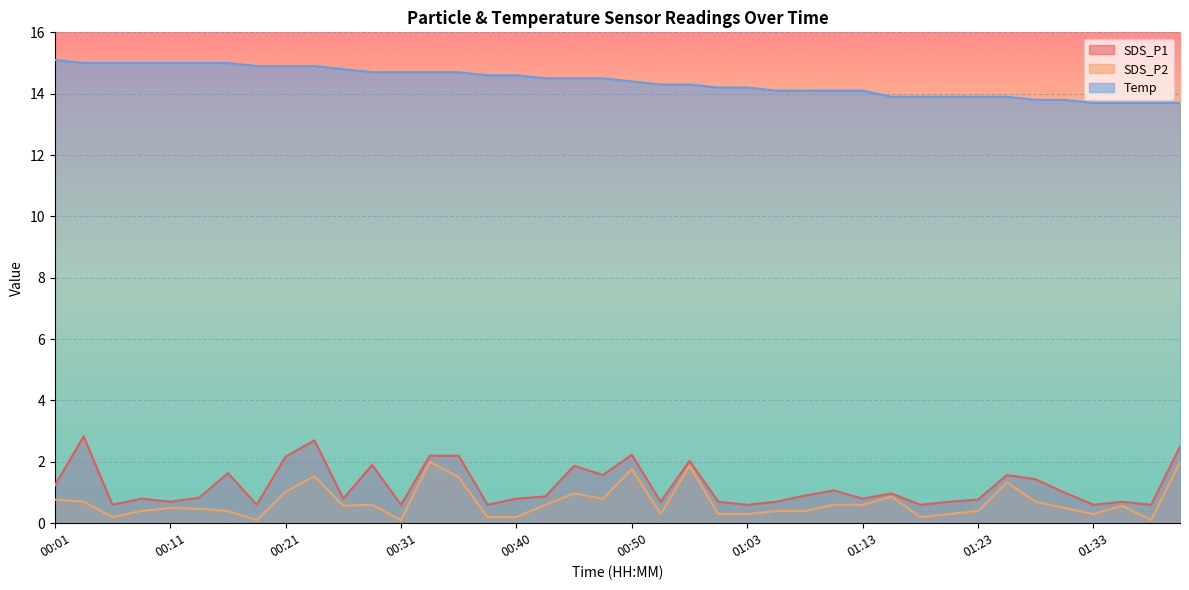

At which category does the chart reach its peak across all series?

00:01